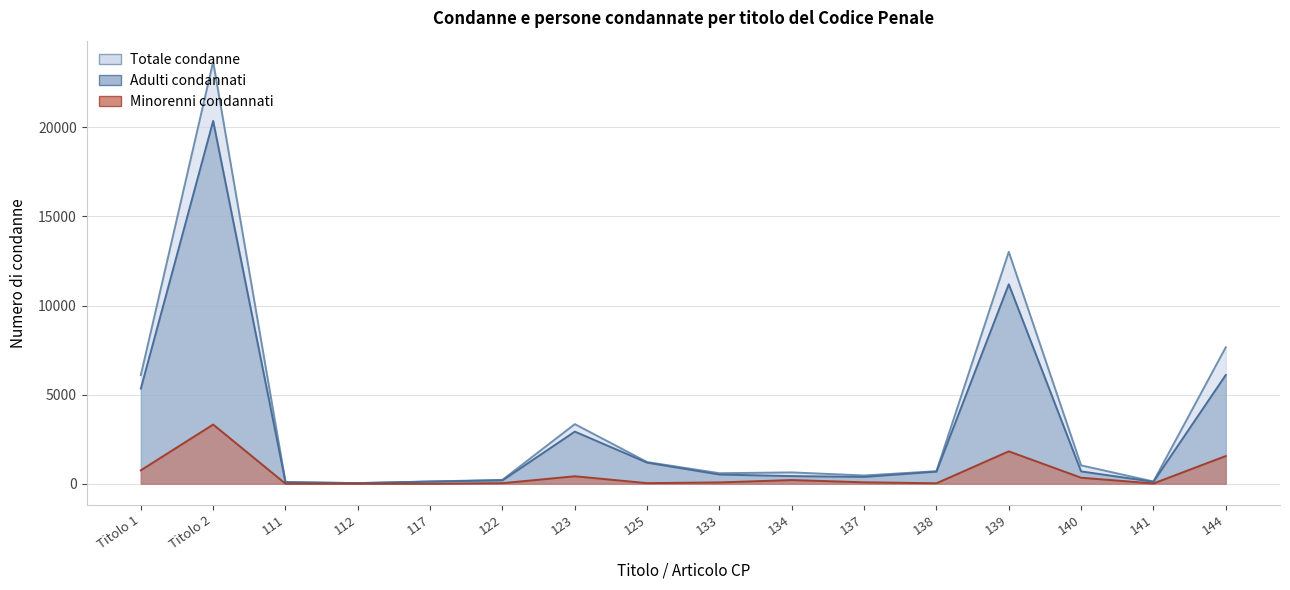

What is the minimum value shown in the chart?

1